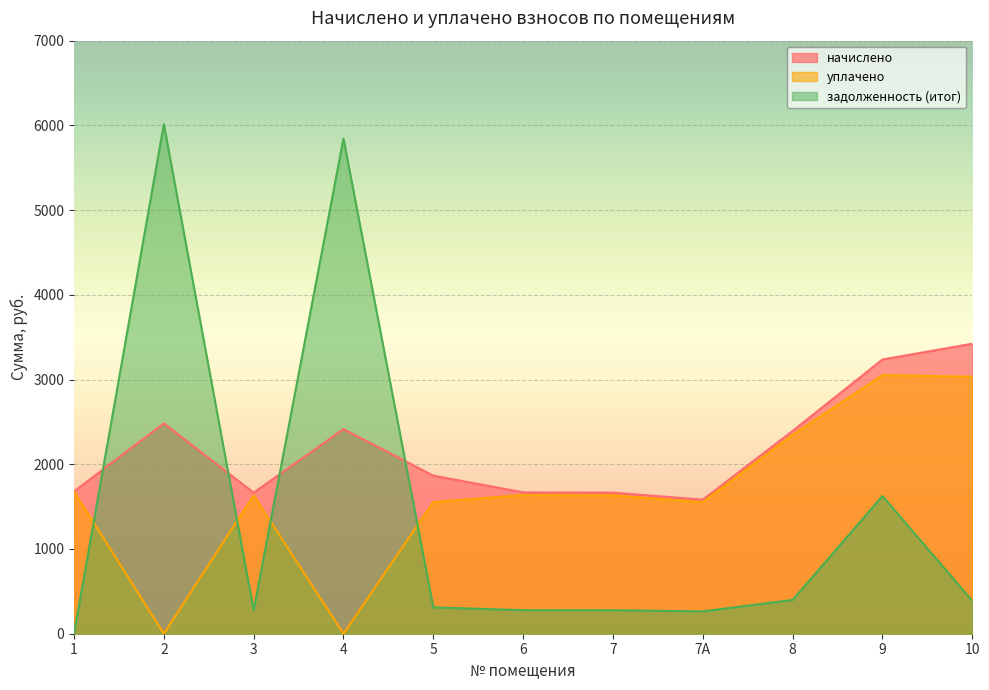

Reading left to right, what are all the values shown in this chart?

начислено: 1=1679.2	2=2482.9	3=1664.8	4=2414.7	5=1865.8	6=1668.4	7=1664.8	7А=1582.3	8=2393.2	9=3236.4	10=3422.9
уплачено: 1=1679.2	2=0.0	3=1633.3	4=0.0	5=1554.8	6=1636.8	7=1633.3	7А=1552.3	8=2347.9	9=3052.4	10=3033.7
задолженность (итог): 1=0.0	2=6013.6	3=277.5	4=5843.7	5=311.0	6=278.1	7=277.5	7А=263.7	8=398.9	9=1625.1	10=389.3